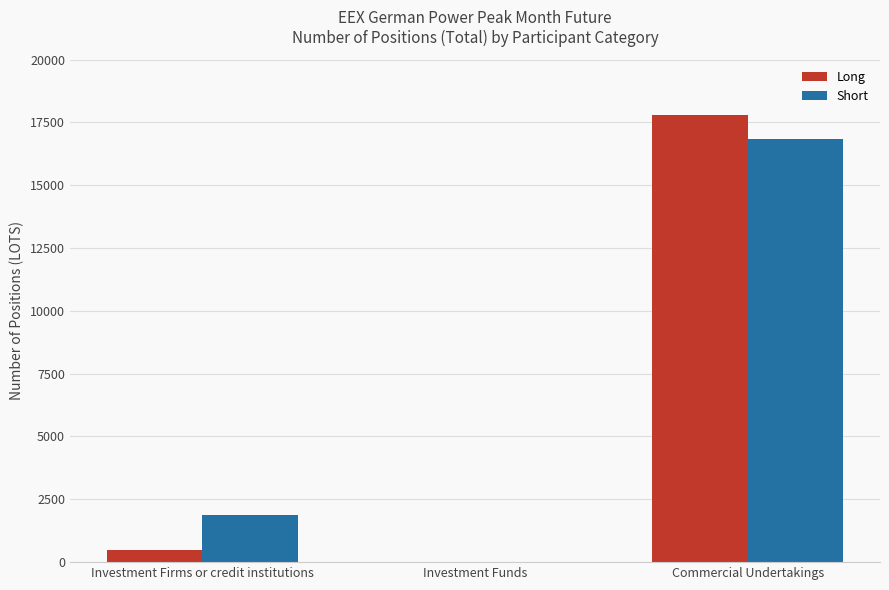

What is the sum of the Short values at Investment Funds and Investment Firms or credit institutions?

1877